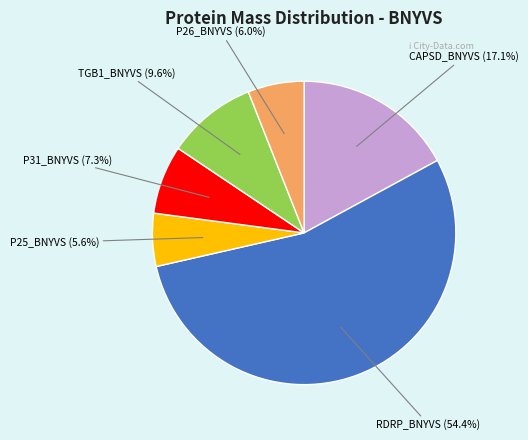

Is there any slice that represents more than half of the pie?

Yes